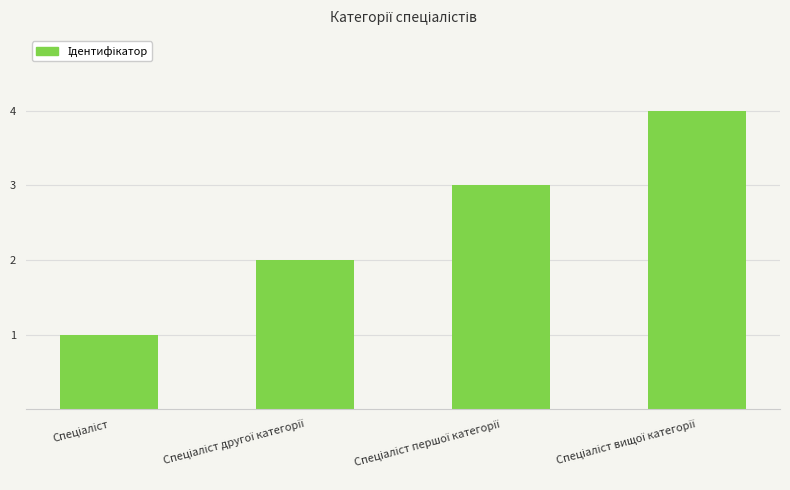

Does the chart contain stacked bars?

No